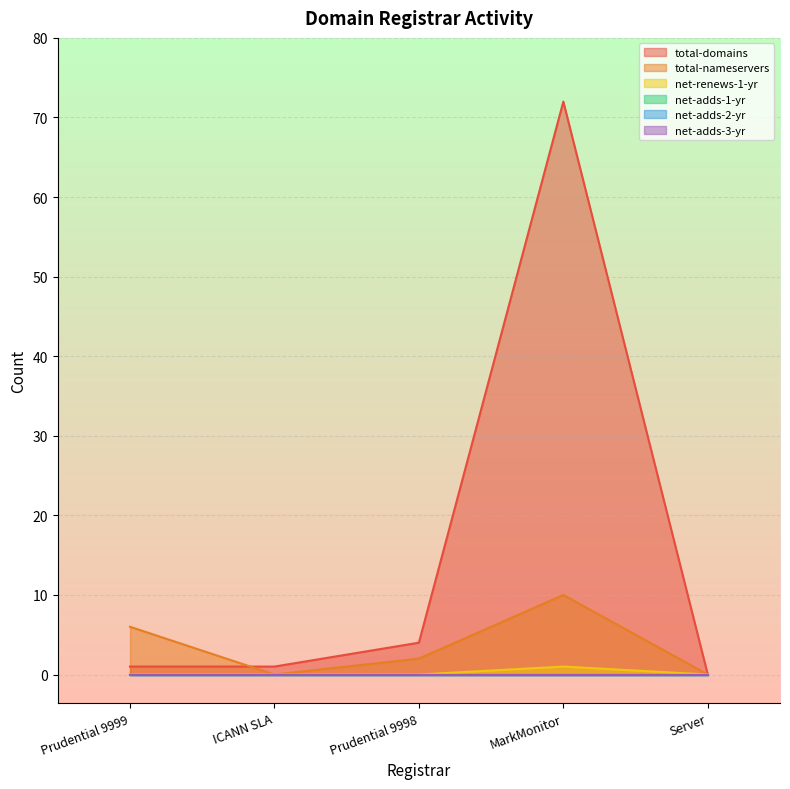

Which series ends up on top after the final intersection of total-domains and total-nameservers?

total-domains